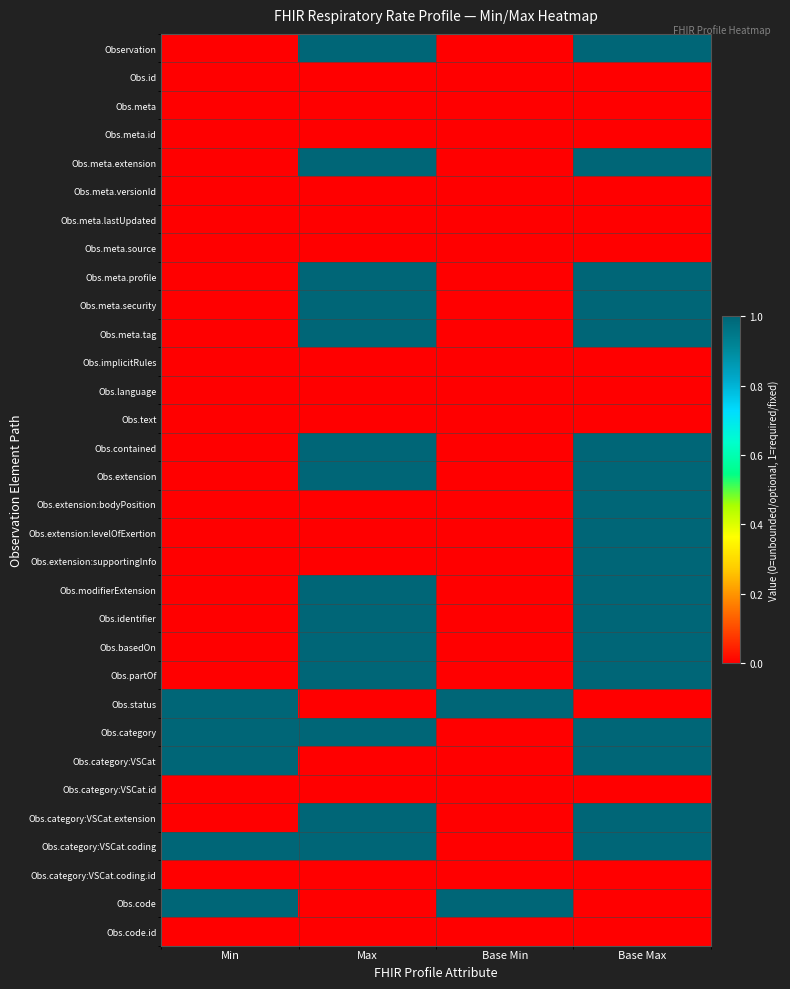

Which series has the largest range (max minus min)?

Observation